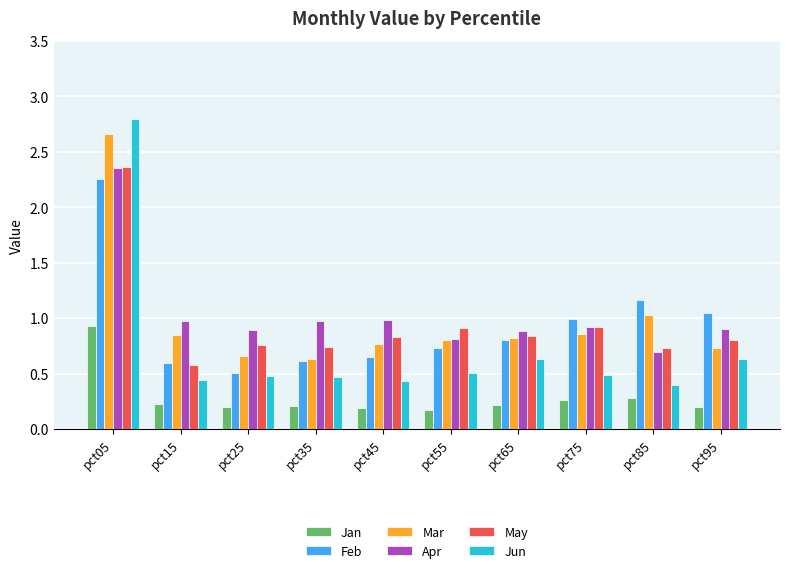

Is it true that Mar equals 0.8 at pct15?

True